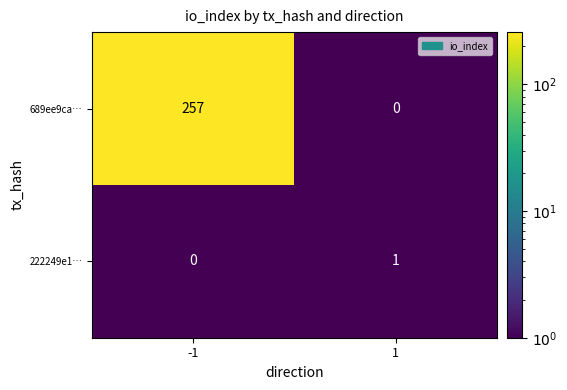

Between -1 and 1, which series saw the biggest shift?

689ee9ca…